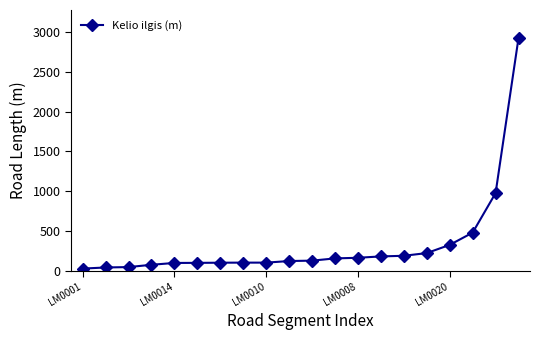

How many categories are shown in the chart?

20